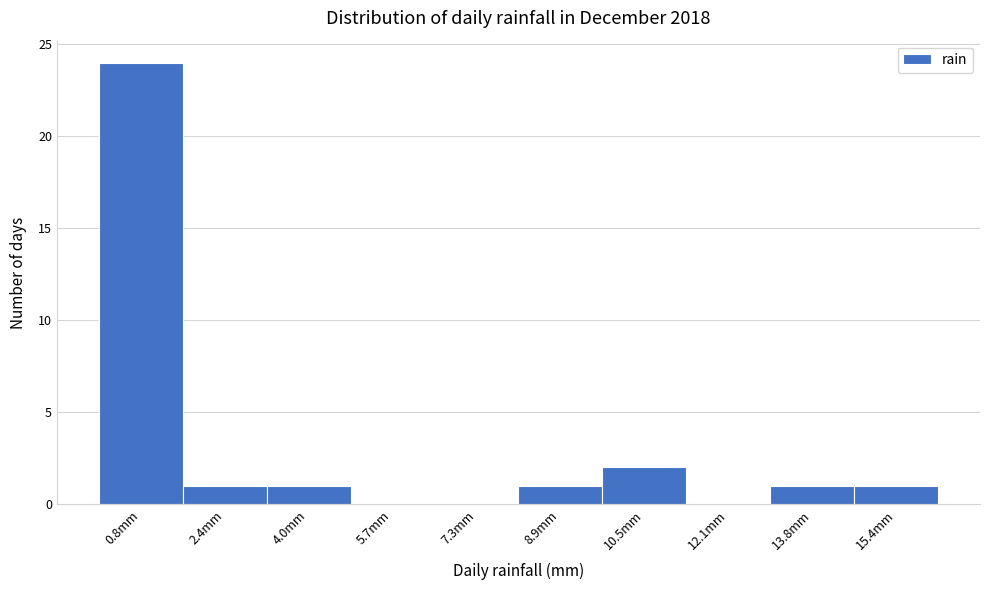

What is the height of the bar covering 12.96 to 14.58 on the x-axis? Neither the bar edges nor the heights are printed on the chart, so give them approximately, as read against the axes.

1